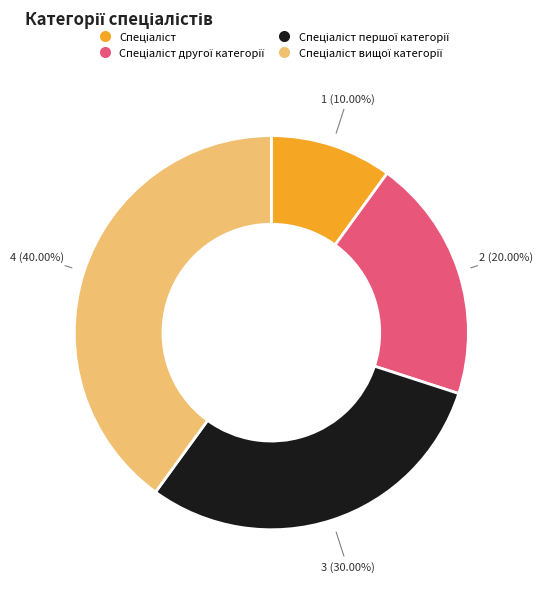

Is there a majority slice in this chart?

No